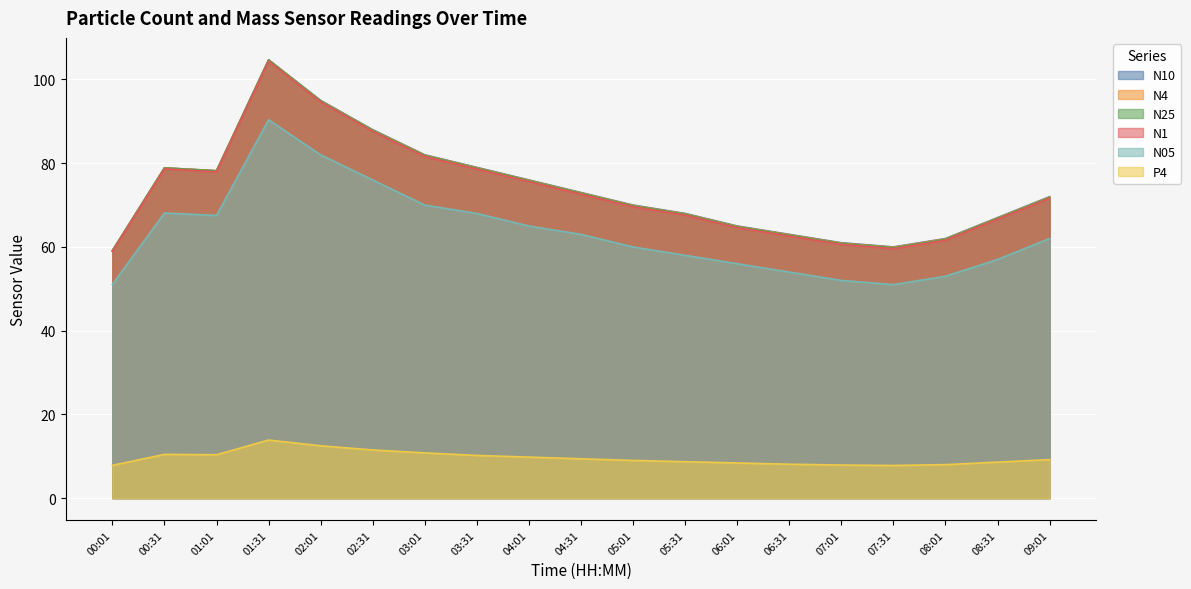

True or false: N05 and N4 intersect in this chart.

False